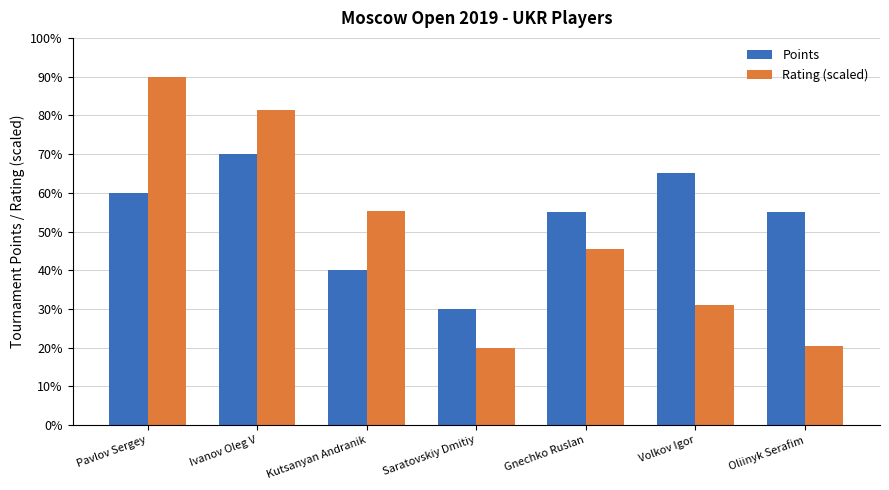

Does the chart contain stacked bars?

No